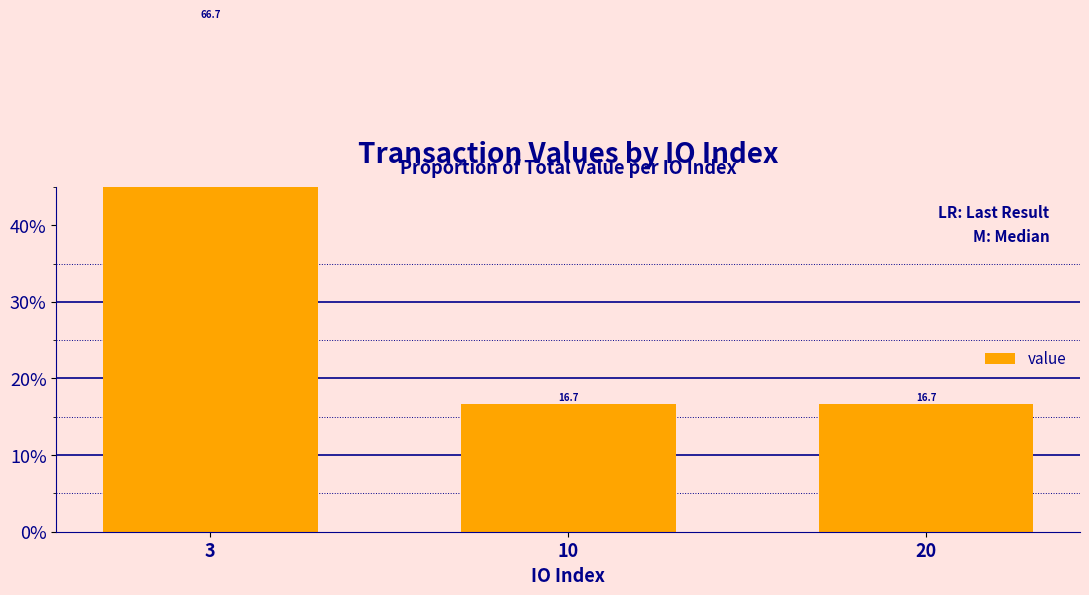

What is the minimum value shown in the chart?

0.2